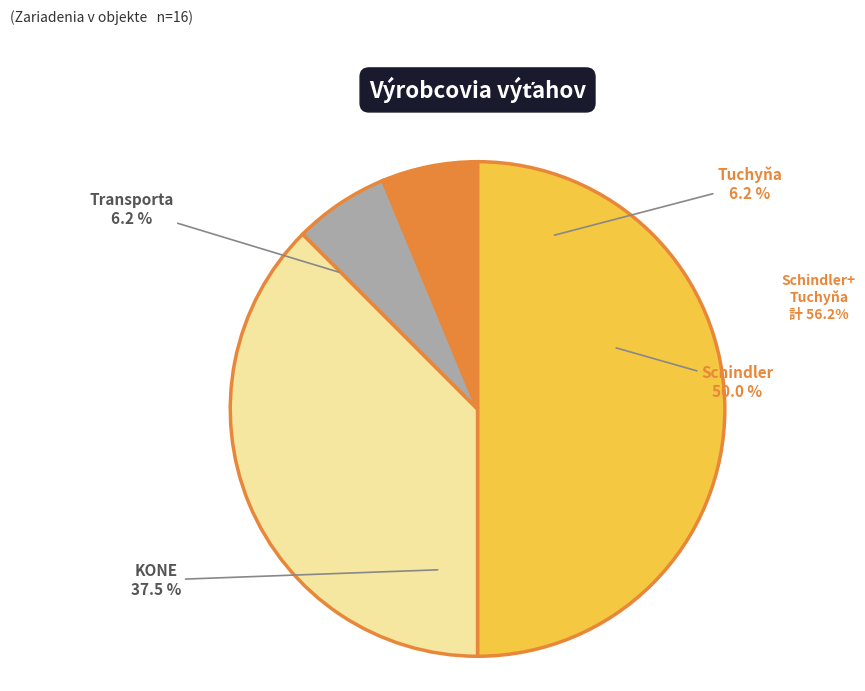

Which category has the smallest portion of the pie?

Transporta